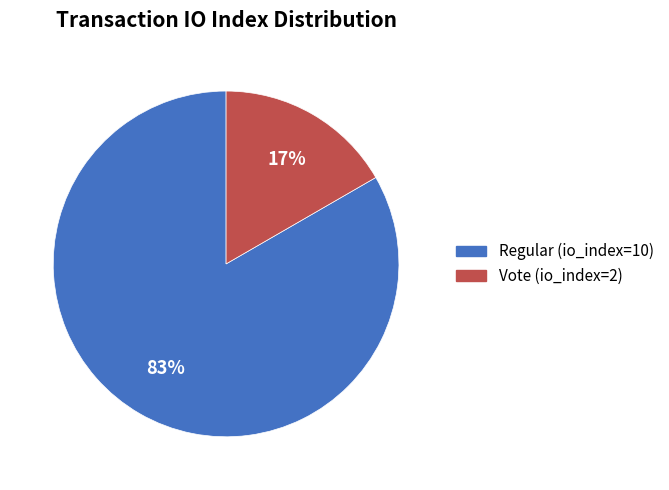

To the nearest percent, what portion does Vote (io_index=2) represent?

17%